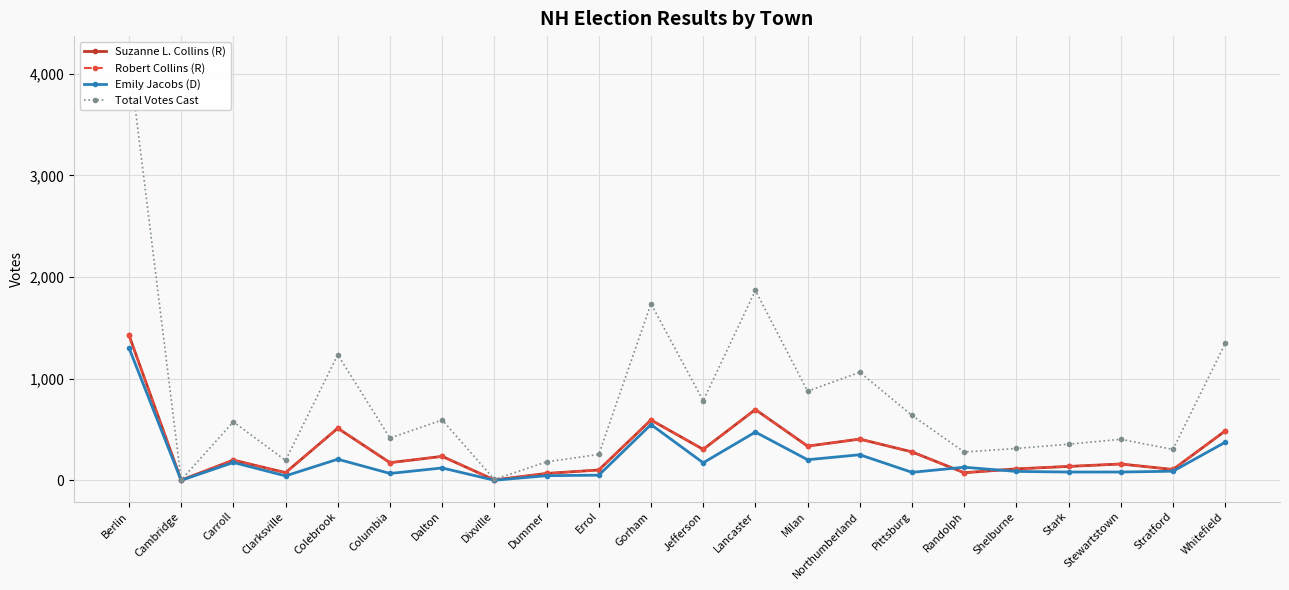

True or false: Suzanne L. Collins (R) has a value of 4 at Dixville.

True